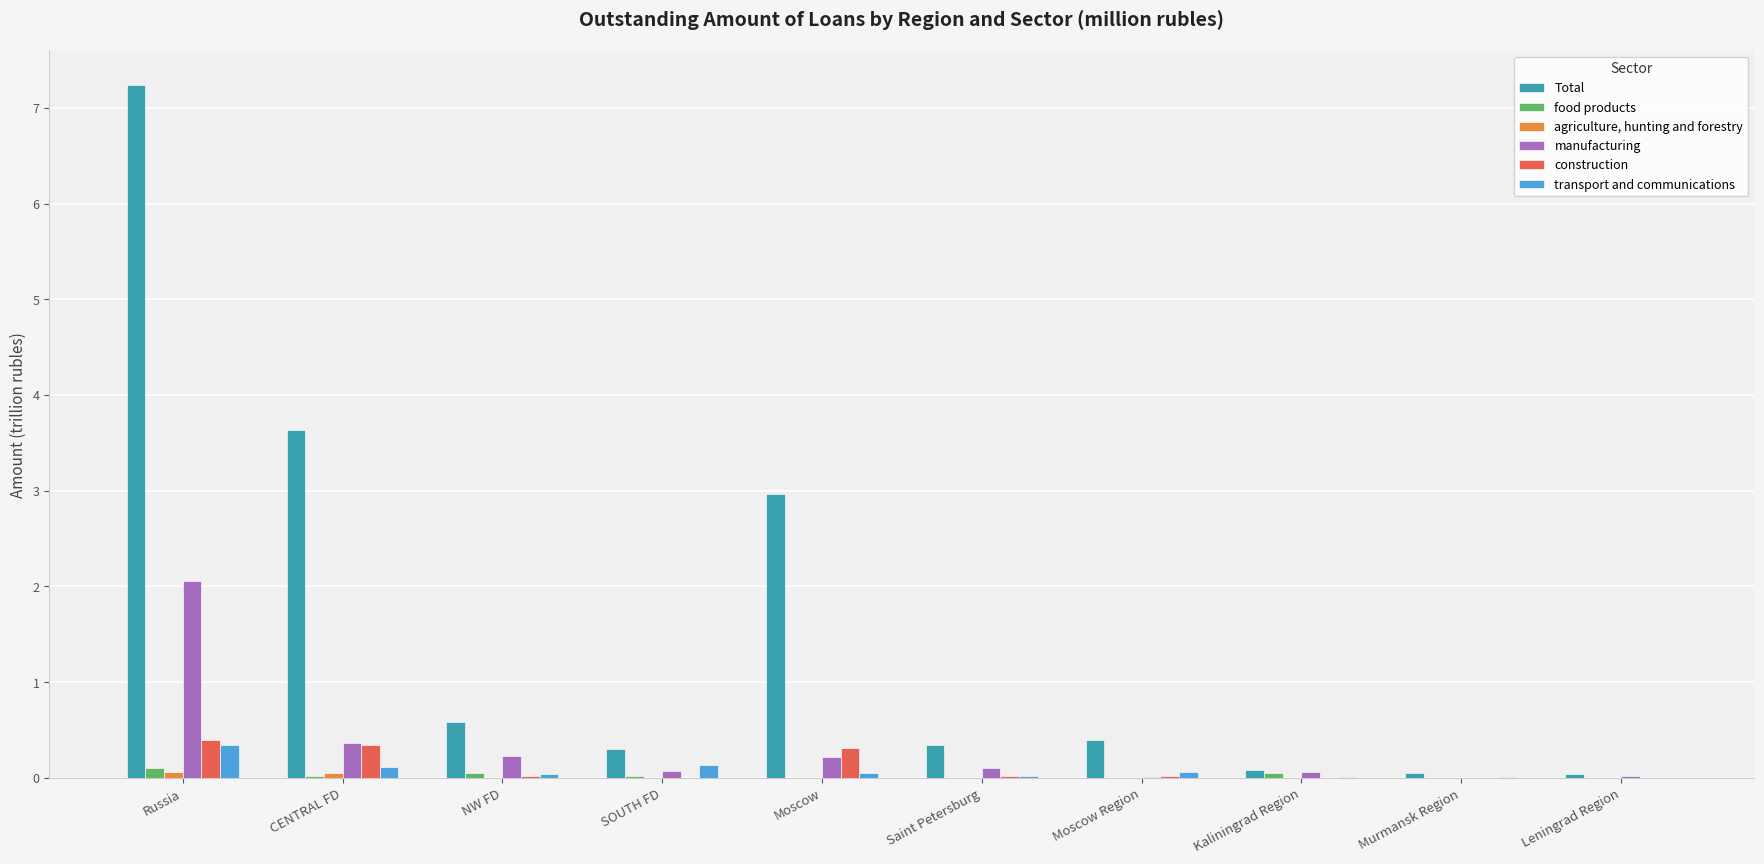

True or false: Total has a value of 0.3 at Saint Petersburg.

True